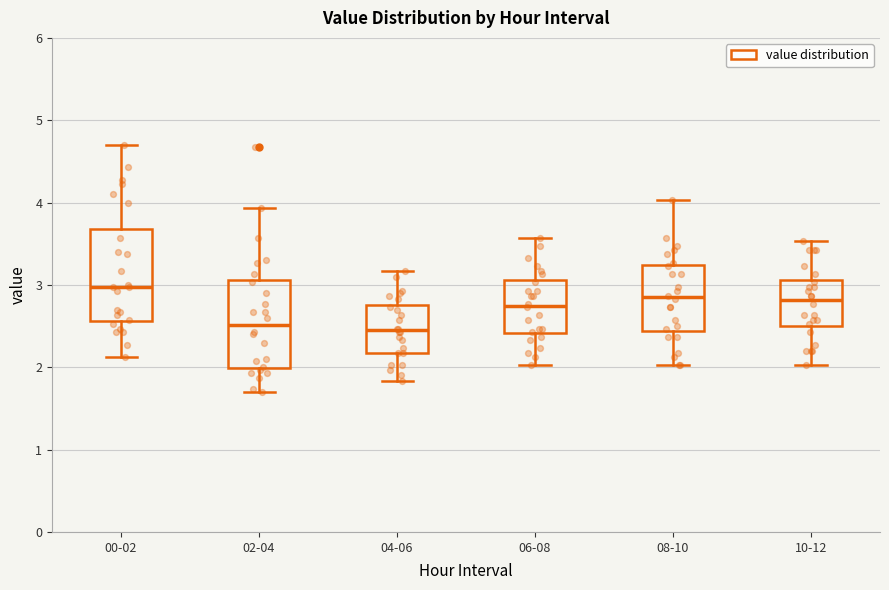

Where does the lower whisker of the box for 02-04 end on the y-axis? The values are not printed on the chart, so give them approximately, as read against the axis.

1.7